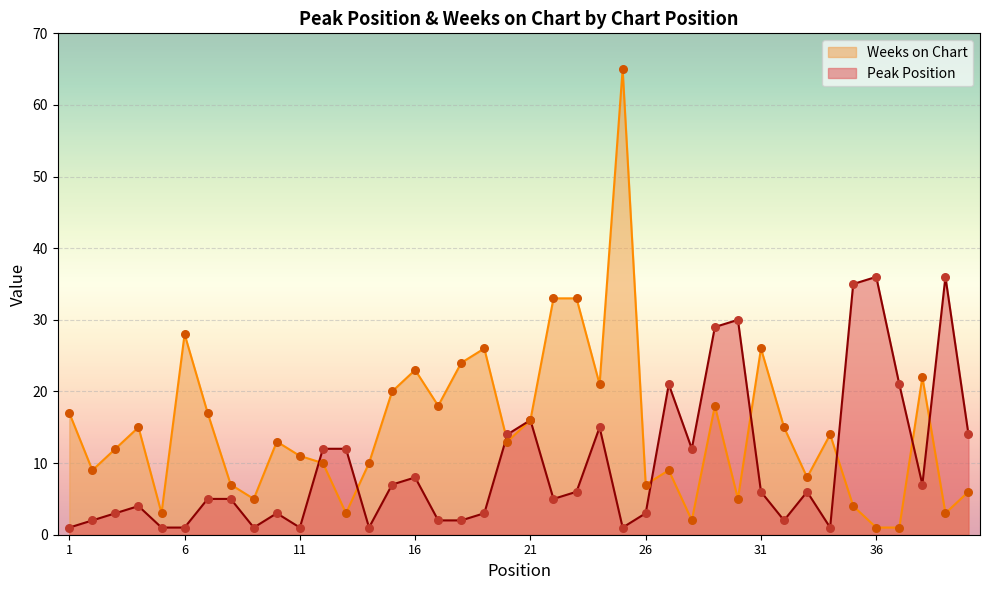

What is the total value across all series at 11?

12